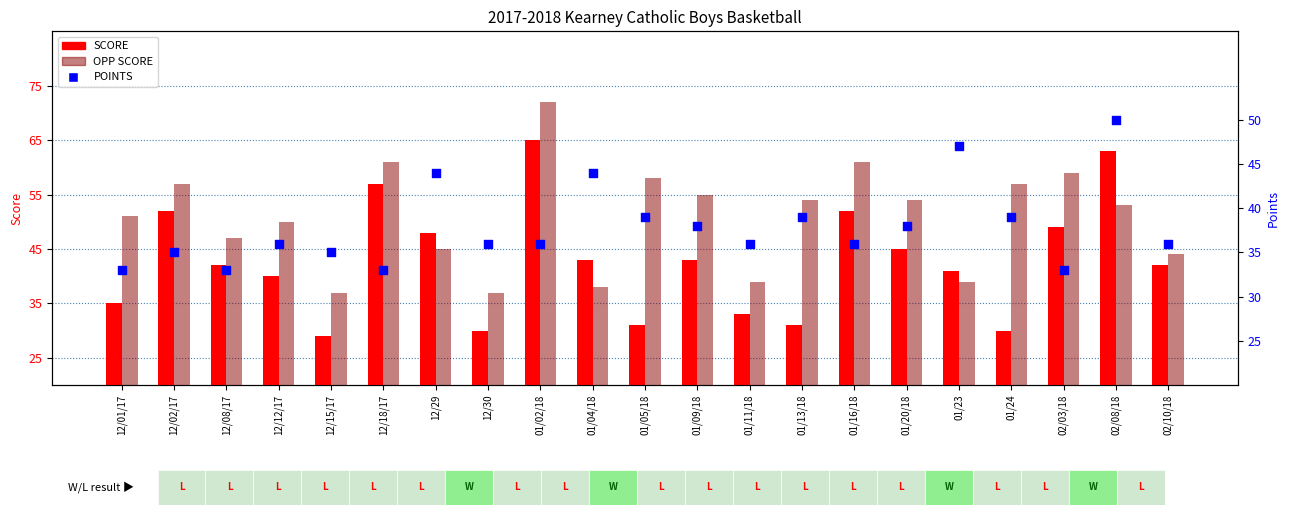

Which series has the largest total across all categories?

OPP SCORE